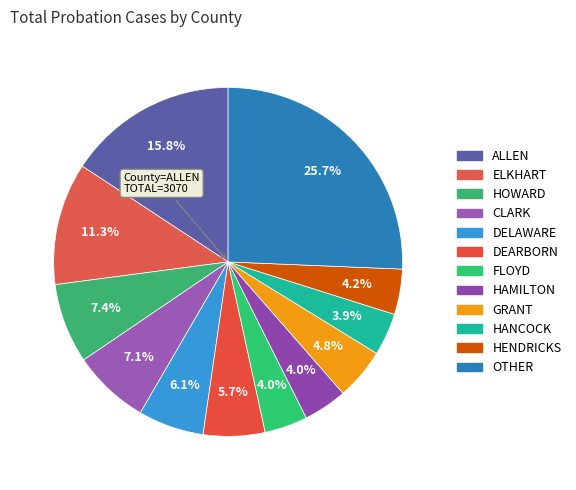

How many segments does this pie chart have?

12